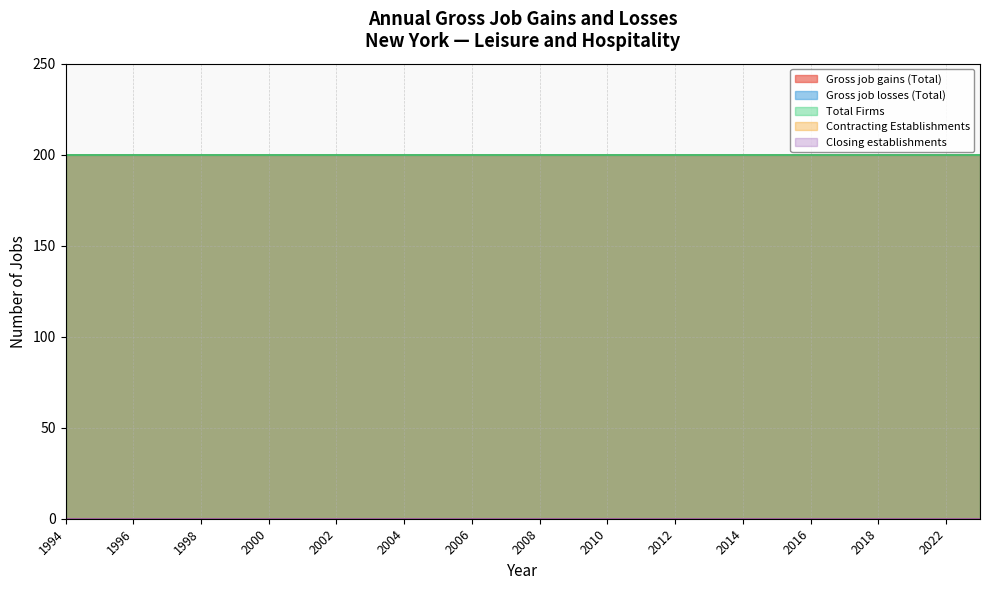

At which category is the sum across all series the highest?

1994